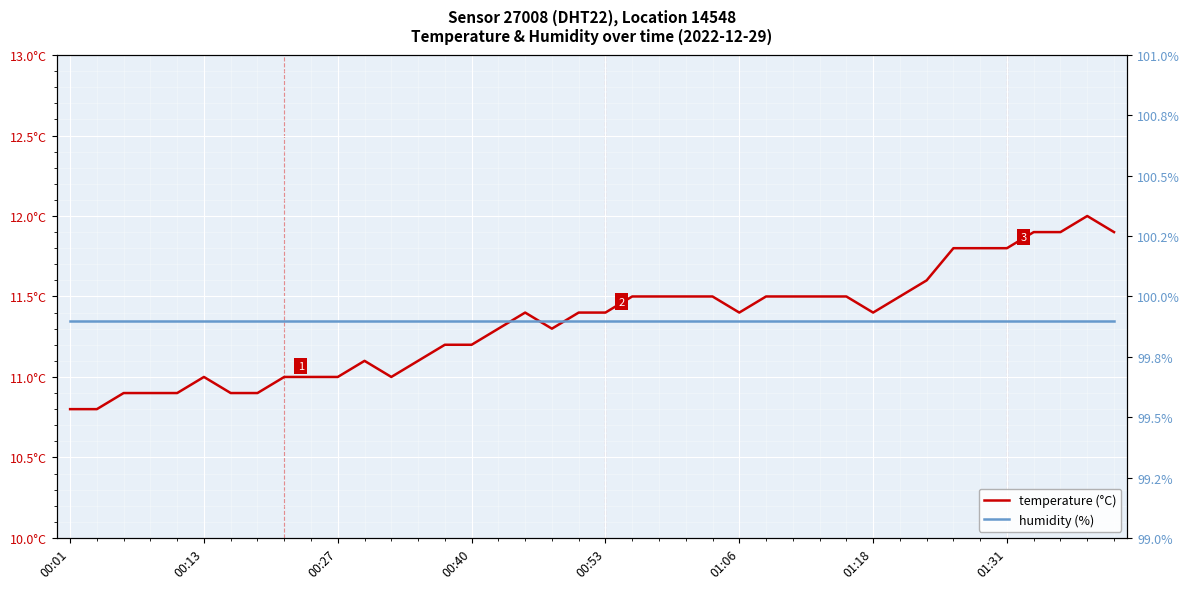

At which category is the sum across all series the highest?

38